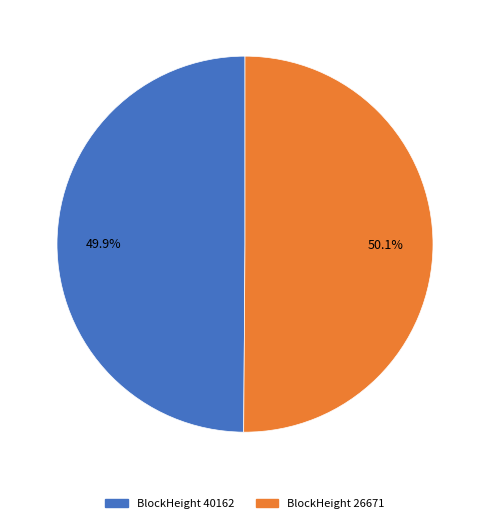

Approximately how many times larger is the value at BlockHeight 40162 compared to BlockHeight 26671?

1.0